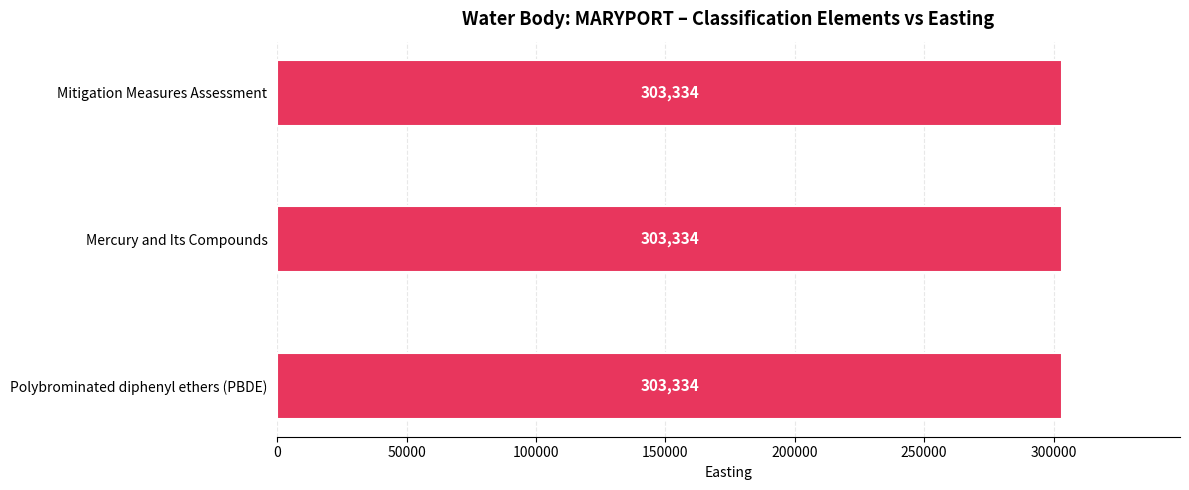

At which label does ID reach its minimum?

Mercury and Its Compounds